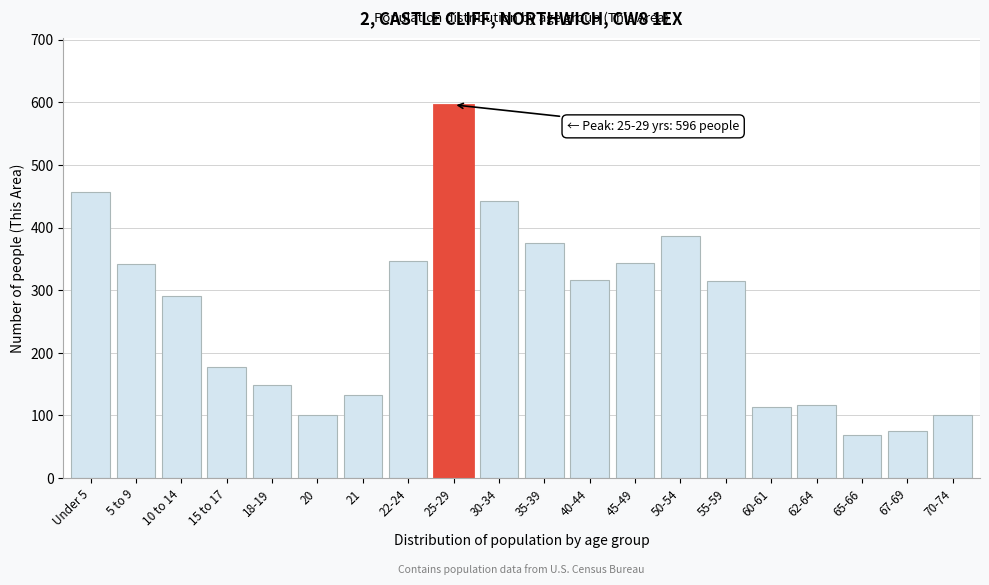

What is the change in value from 10 to 14 to 50-54?

+96